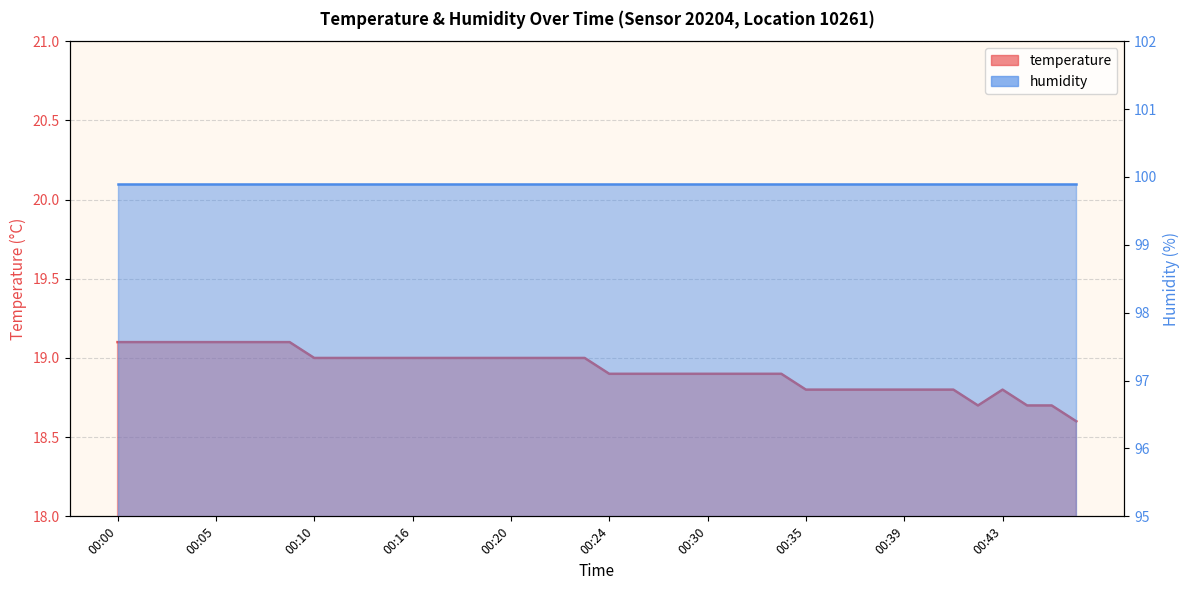

What is the sum of all values?

757.1